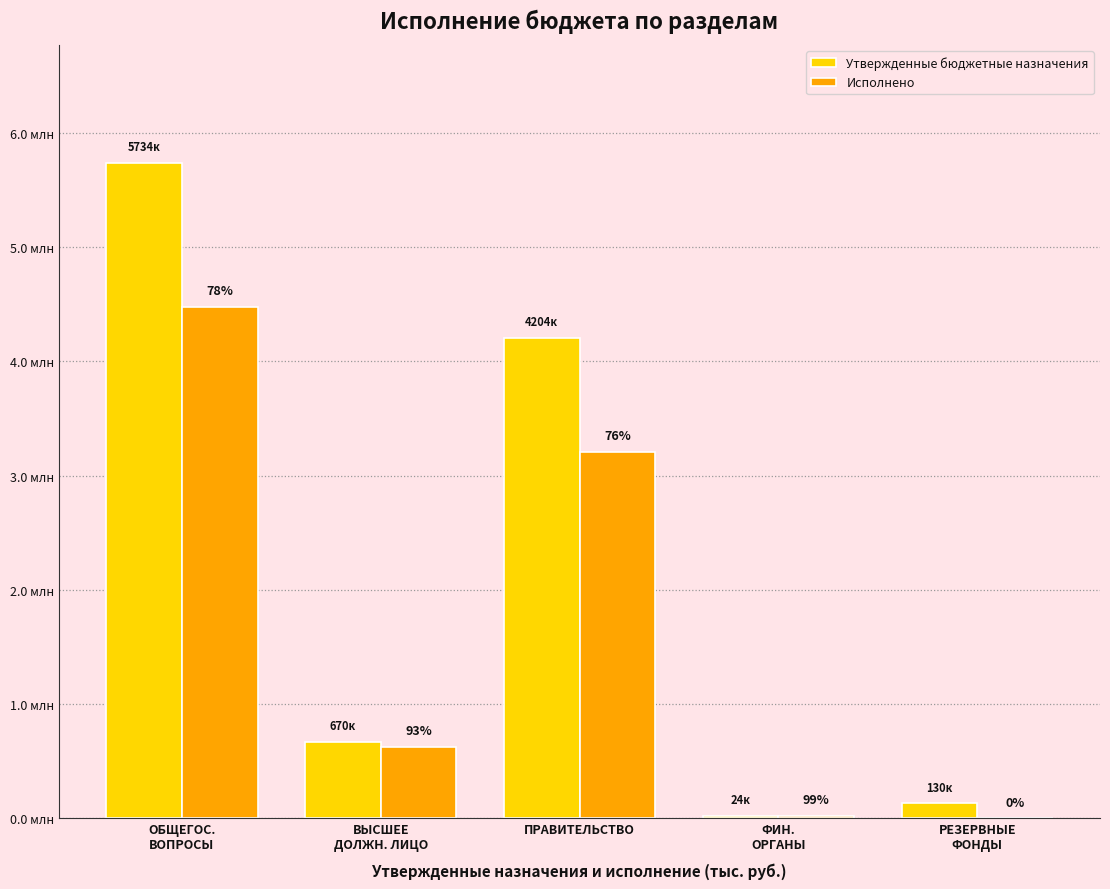

The value of Исполнено at РЕЗЕРВНЫЕ
ФОНДЫ is -2533810.6. True or false?

False